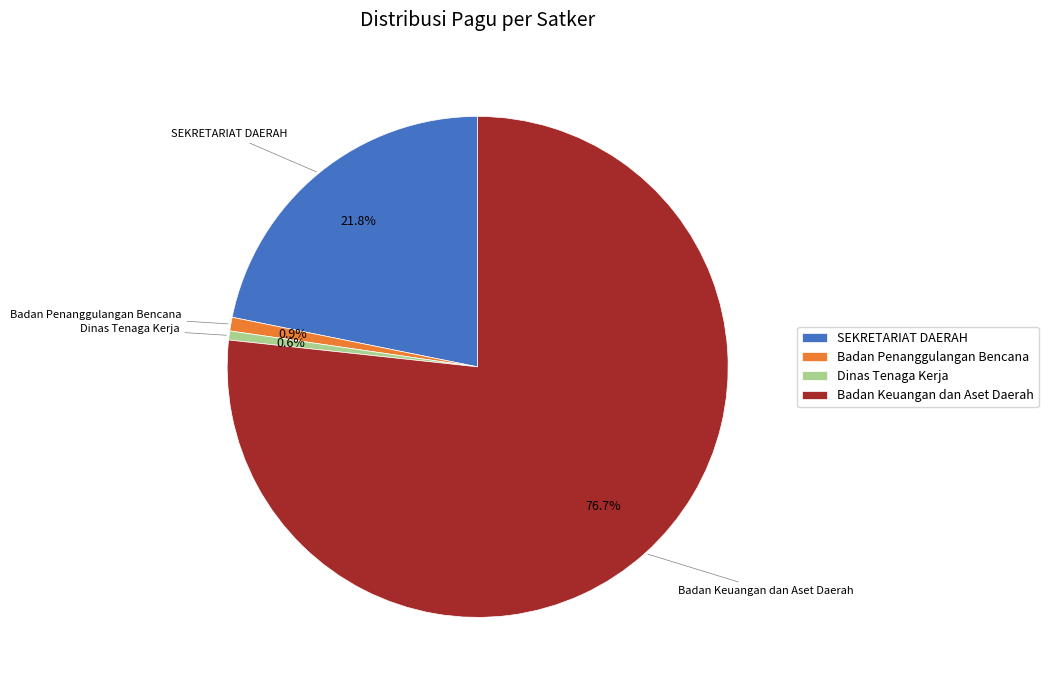

Combined, what portion of the pie is Badan Penanggulangan Bencana and Badan Keuangan dan Aset Daerah?

77.6%